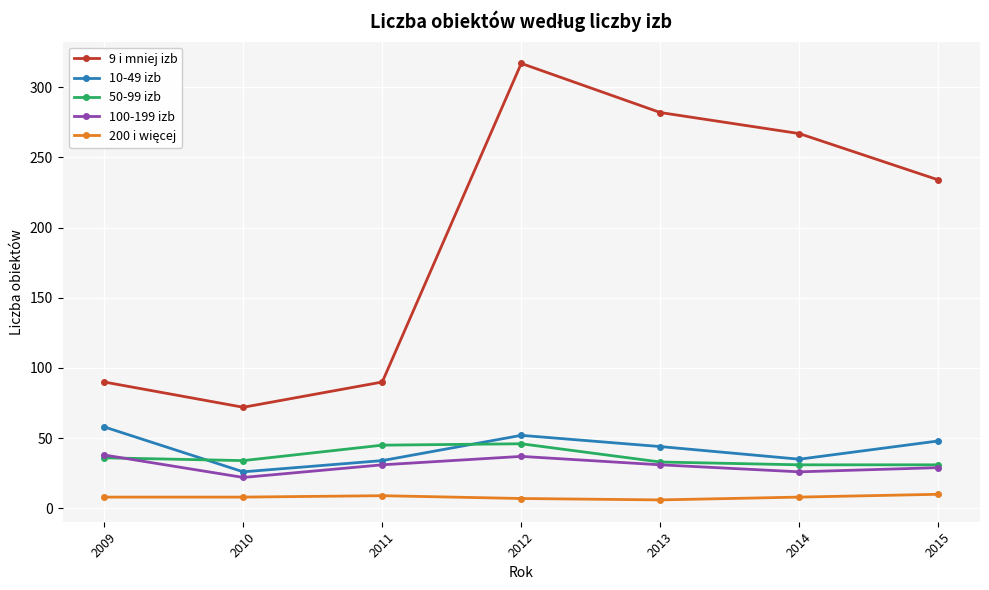

True or false: 9 i mniej izb has more than 0 points higher than both neighbors.

True